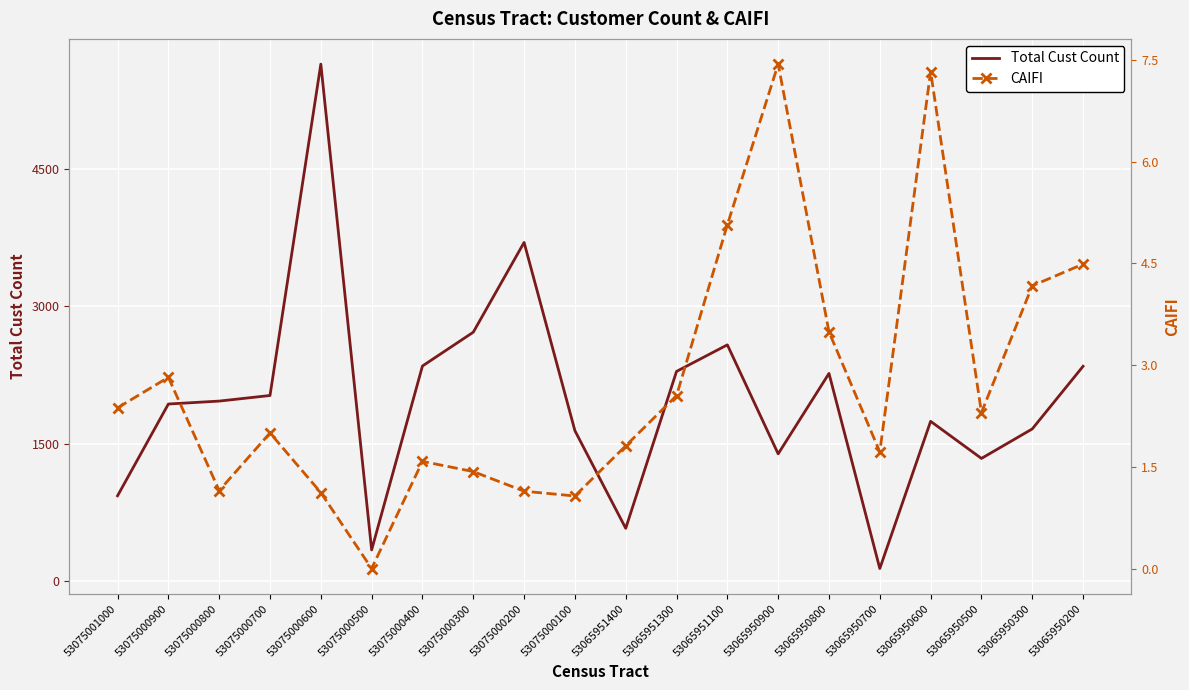

At which category is the sum across all series the highest?

53075000600